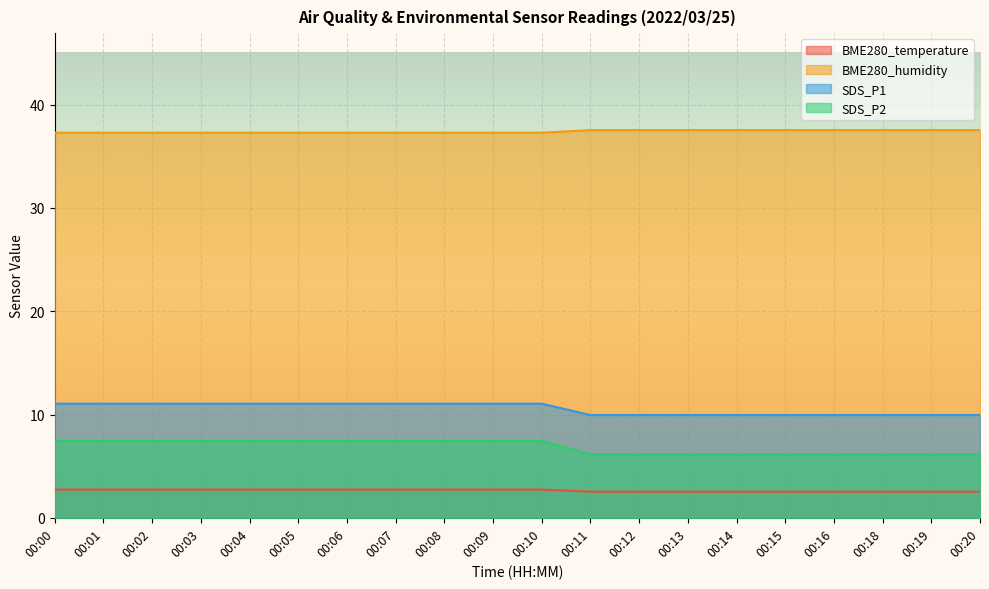

Rank the series by their maximum value, from highest to lowest.

BME280_humidity, SDS_P1, SDS_P2, BME280_temperature